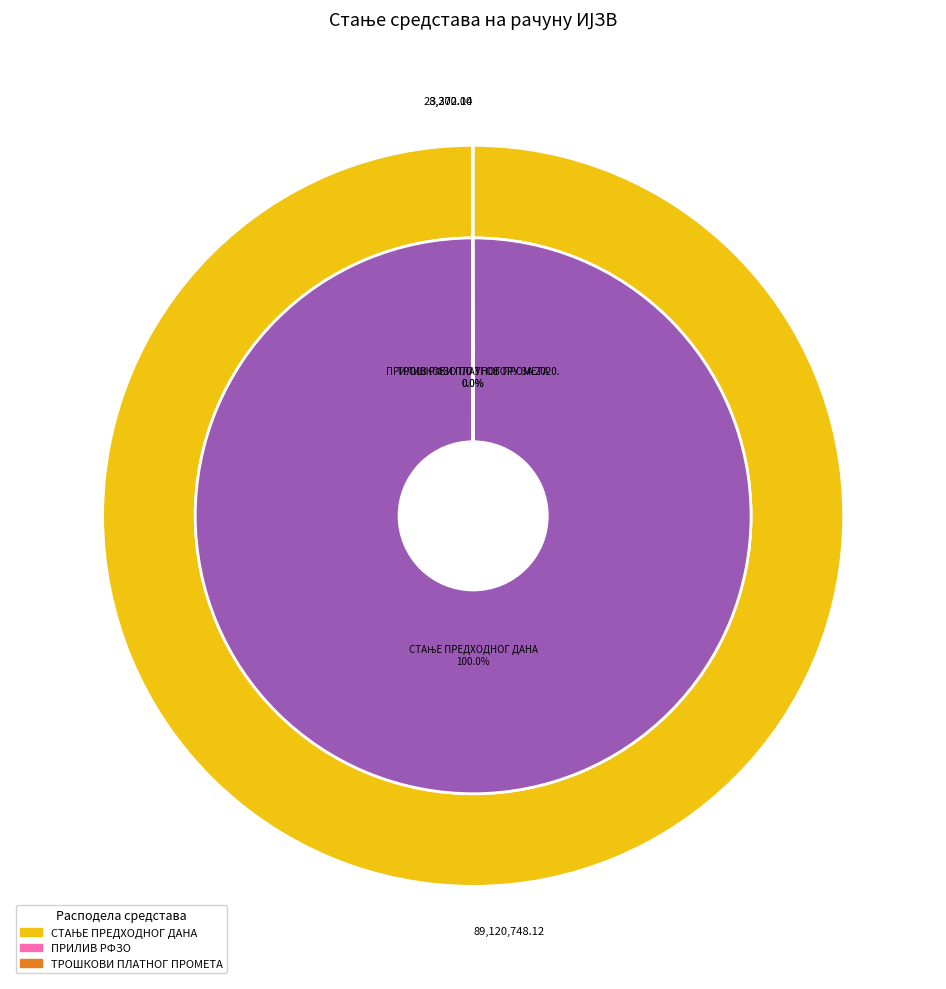

How many segments does this pie chart have?

3